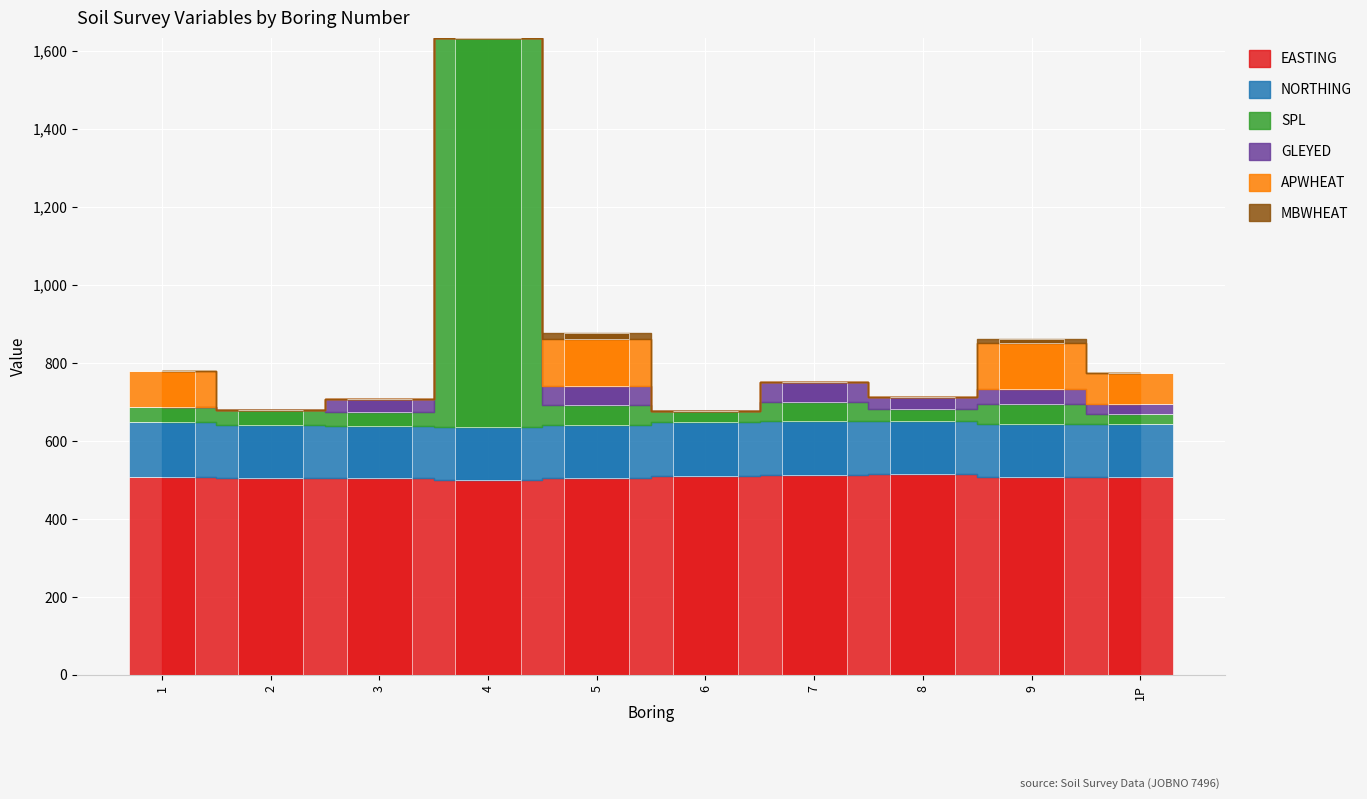

What is the average value of the NORTHING series?

136